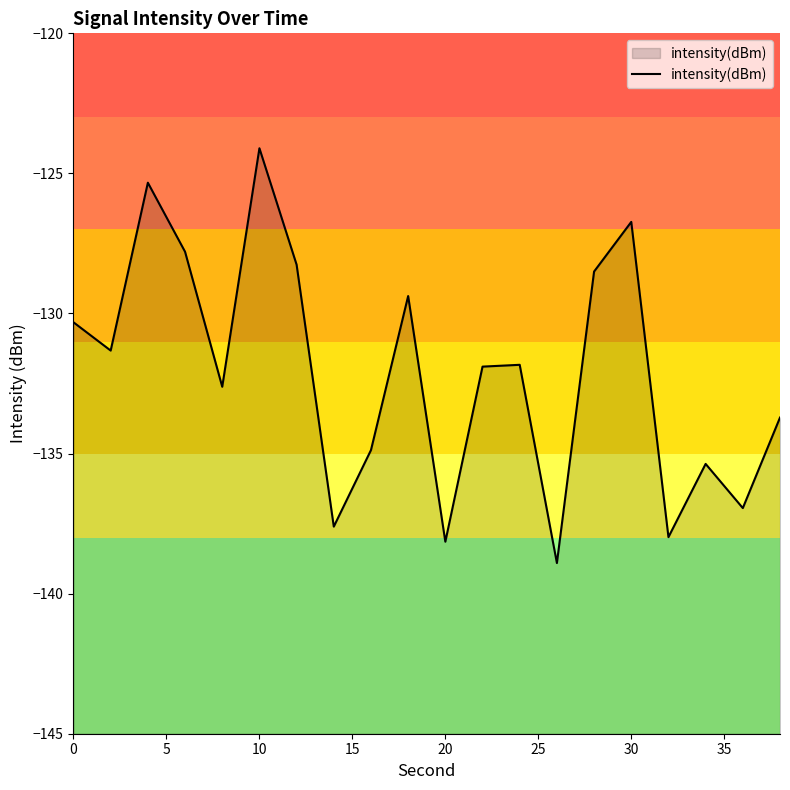

The value at 20 is -188.6. True or false?

False